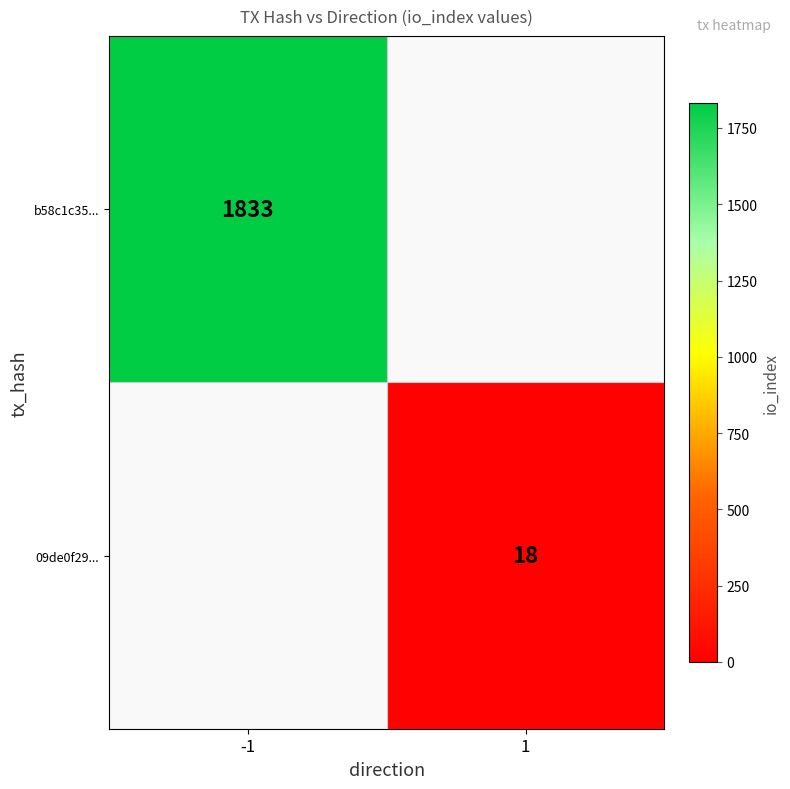

Between 1 and -1, which is larger?

-1